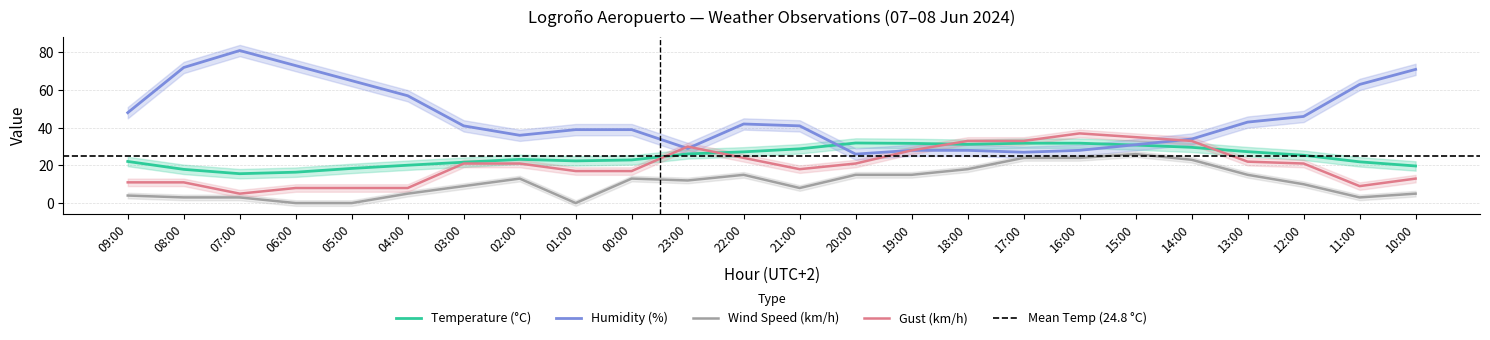

How many interior local valleys does the Wind Speed (km/h) series have?

4